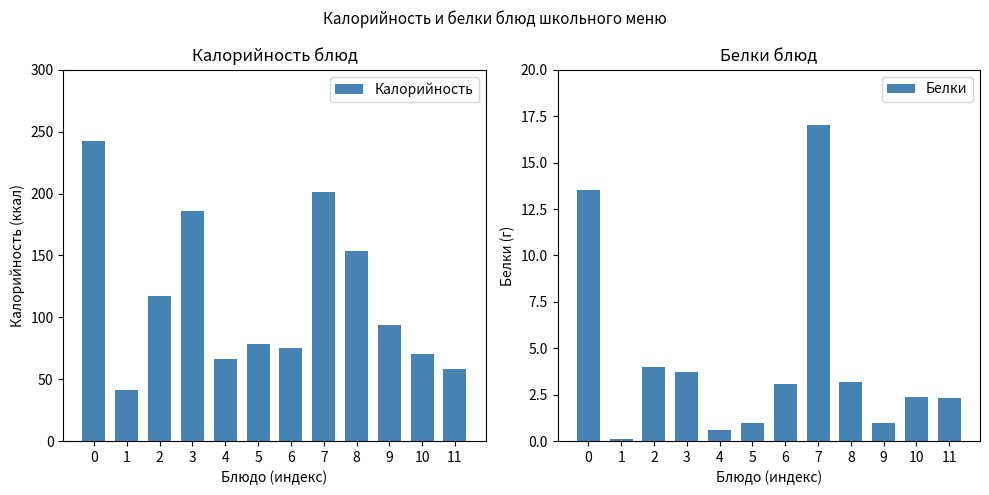

Rank the series by their average value, from highest to lowest.

Калорийность, Белки